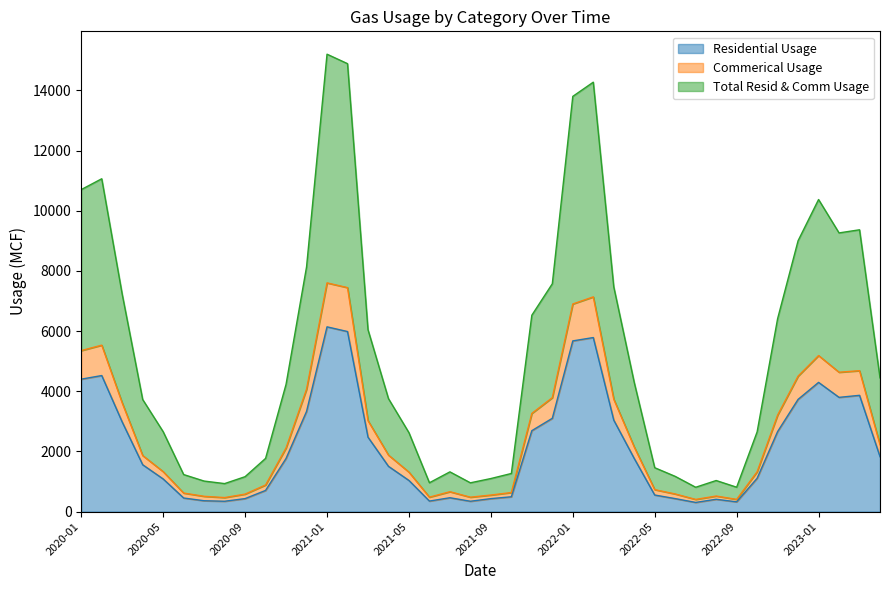

Reading left to right, extract all data points from this chart.

Residential Usage: 4401	4521	2976	1556	1084	451	360	343	431	703	1766	3328	6140	5984	2473	1504	1034	349	460	343	430	492	2689	3100	5673	5784	3039	1765	550	431	304	409	323	1106	2658	3729	4294	3796	3864	1824
Commerical Usage: 5351	5531	3611	1862	1327	615	507	465	580	884	2115	4065	7601	7444	3023	1877	1311	479	660	478	549	633	3263	3786	6900	7136	3735	2146	729	585	404	516	405	1324	3205	4501	5186	4631	4683	2222
Total Resid & Comm Usage: 10702	11062	7222	3724	2654	1230	1014	930	1160	1768	4230	8130	15202	14888	6046	3754	2622	958	1320	956	1098	1266	6526	7572	13800	14272	7470	4292	1458	1170	808	1032	810	2648	6410	9002	10372	9262	9366	4444